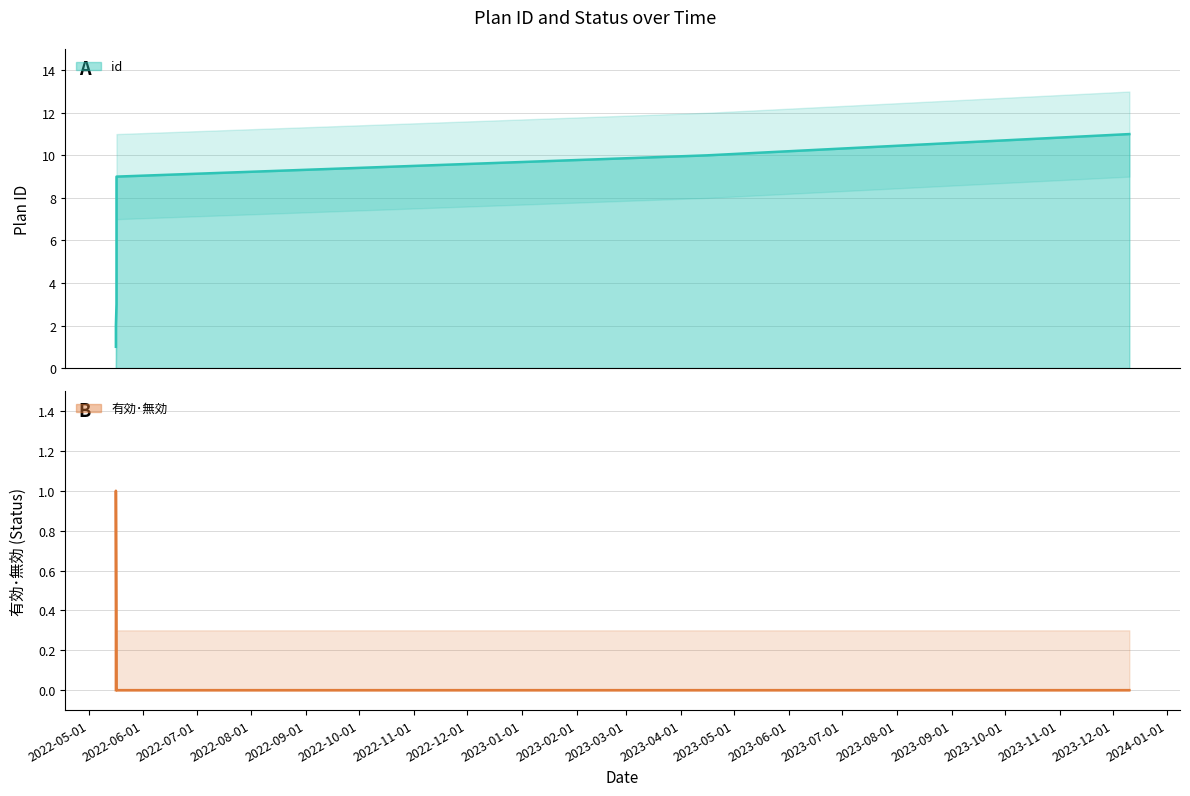

What is the lowest value of the id series?

1